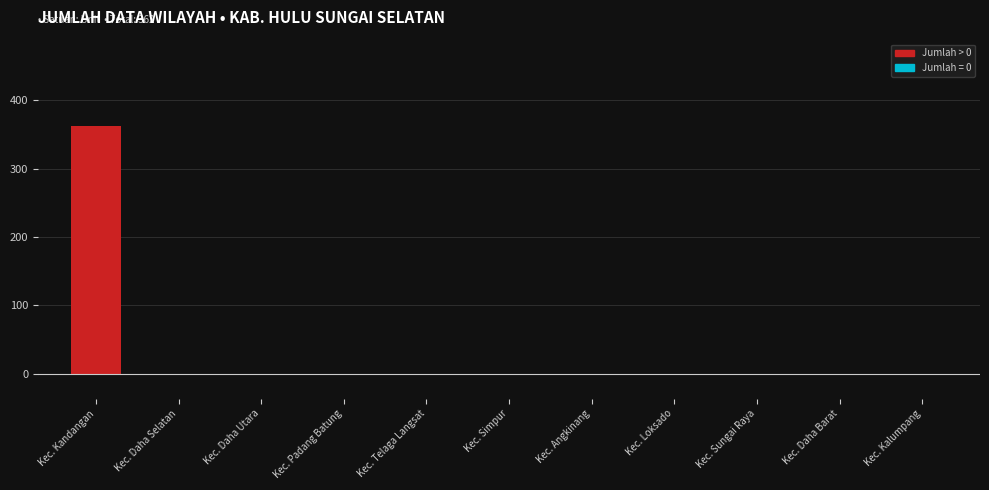

What is the sum of all values?

362